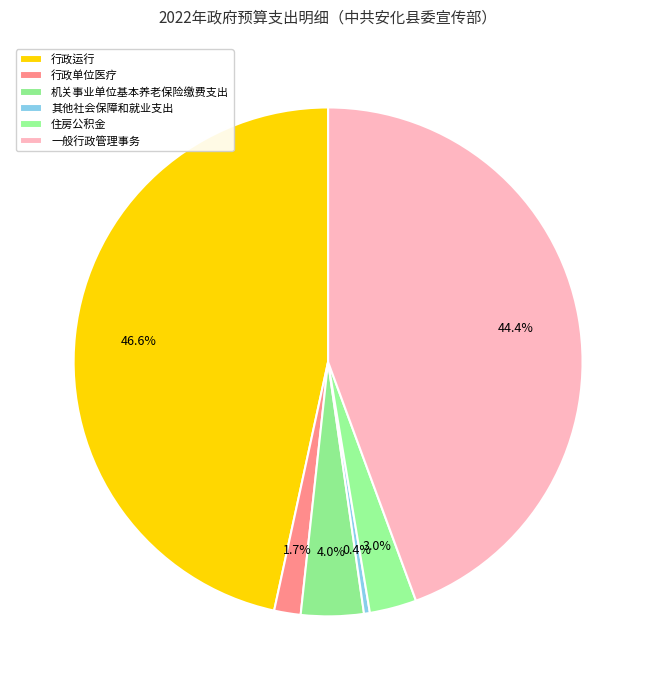

Which slice is the smallest?

其他社会保障和就业支出